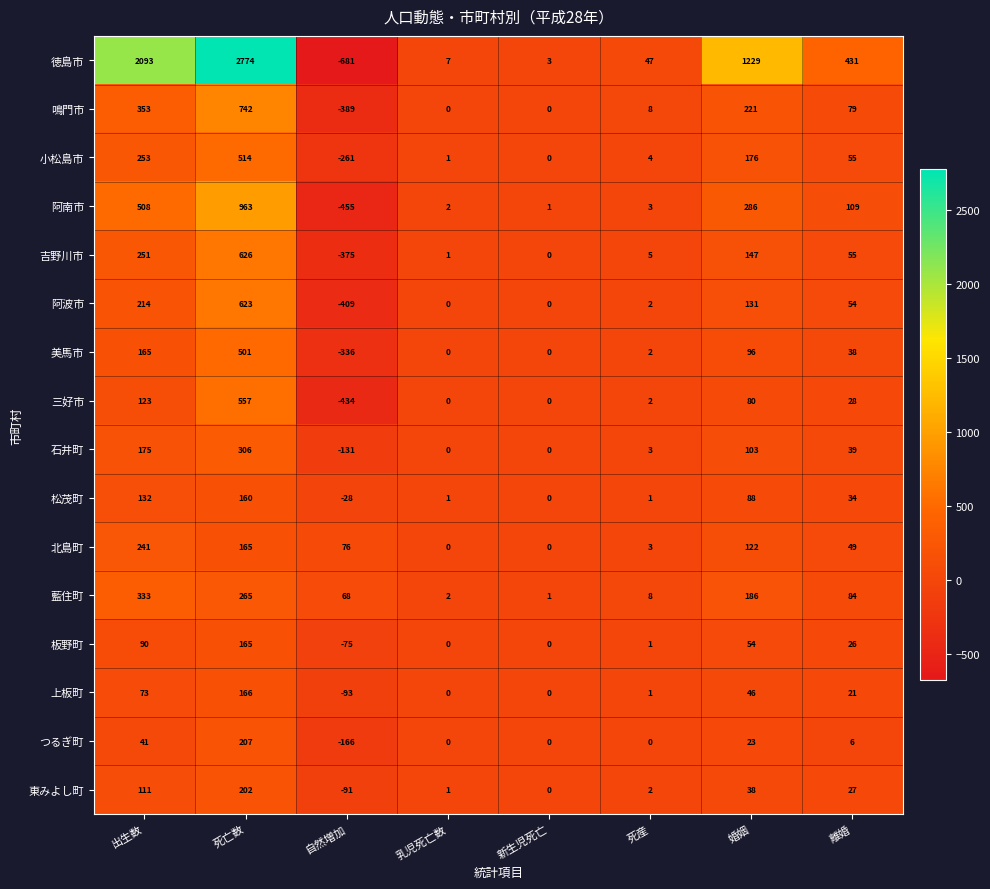

What is the greatest value displayed?

2774